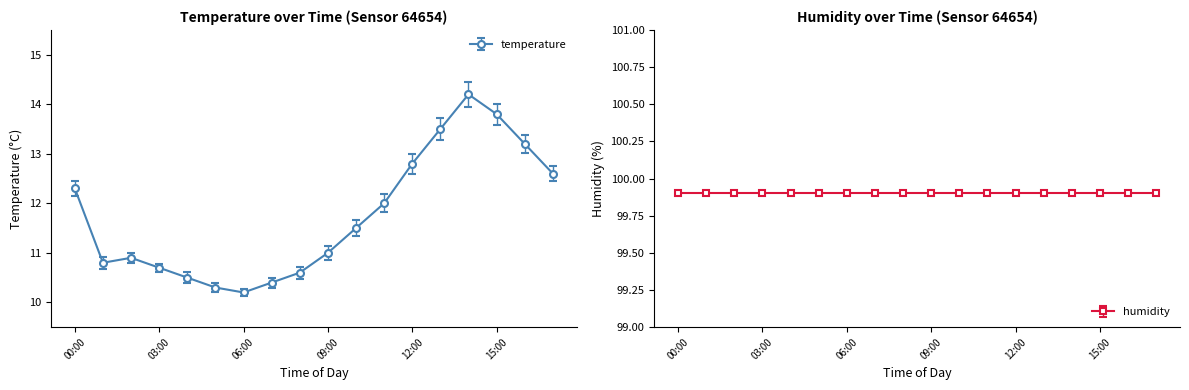

How many interior local peaks (higher than both neighbors) does the data have?

2